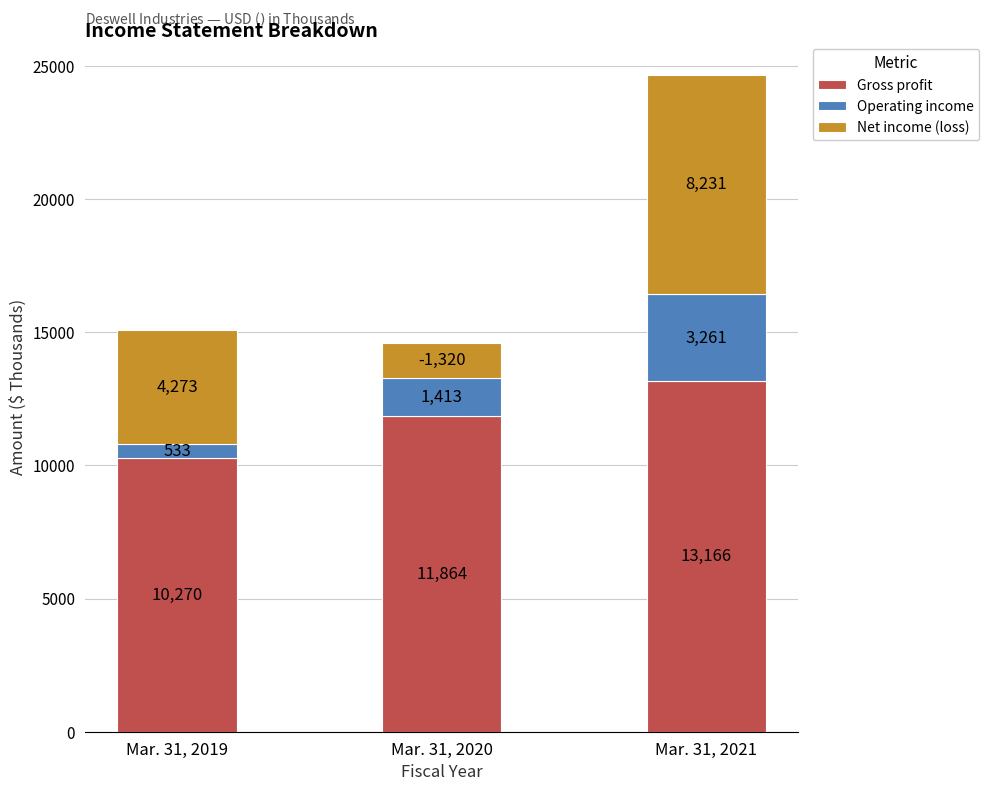

Which category has the lowest value in the Gross profit series?

Mar. 31, 2019